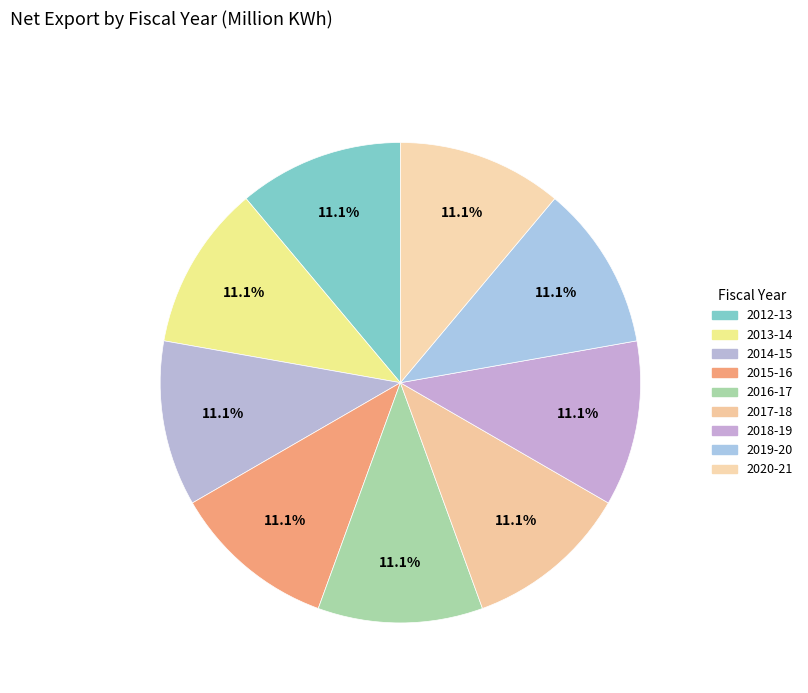

How many slices are in this pie chart?

9